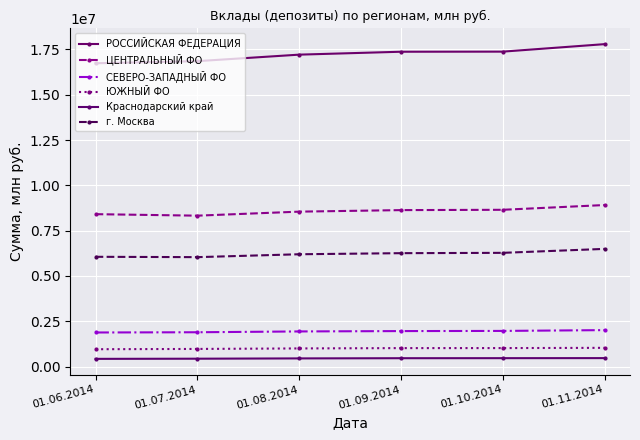

True or false: СЕВЕРО-ЗАПАДНЫЙ ФО and г. Москва cross at least once.

False